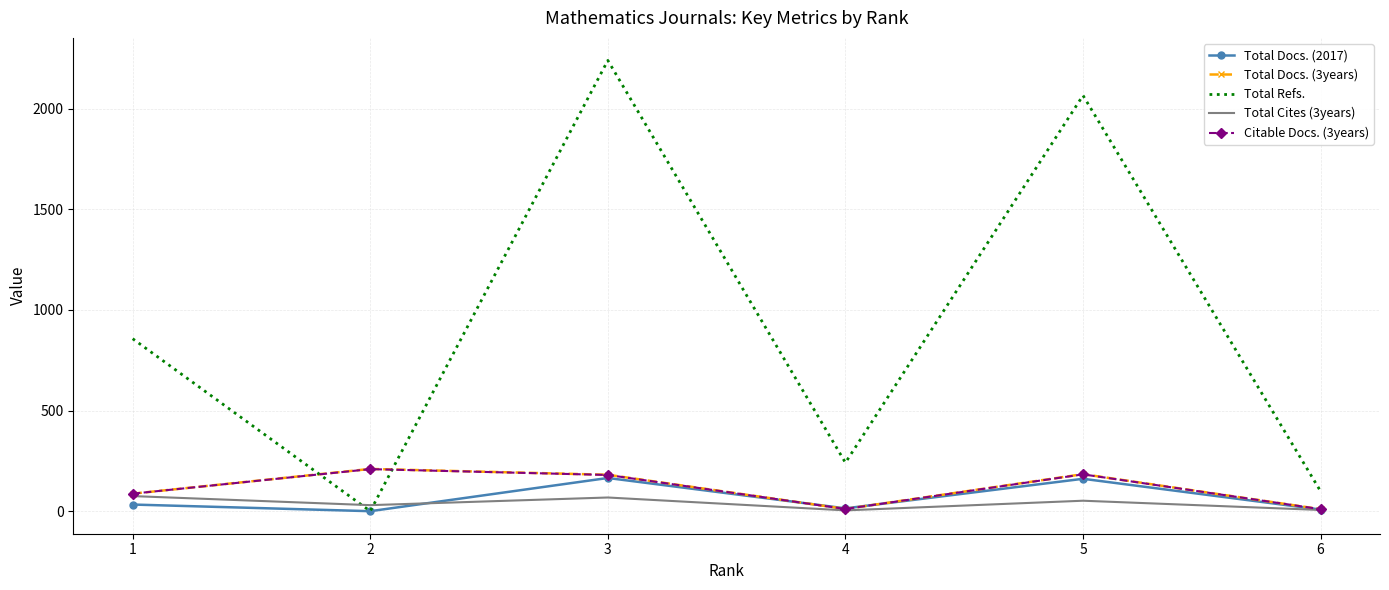

The value of Total Docs. (3years) at 5 is 78. True or false?

False